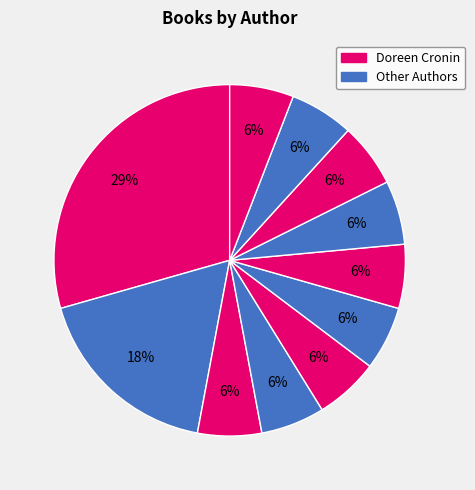

What is the largest slice in the pie chart?

Doreen Cronin